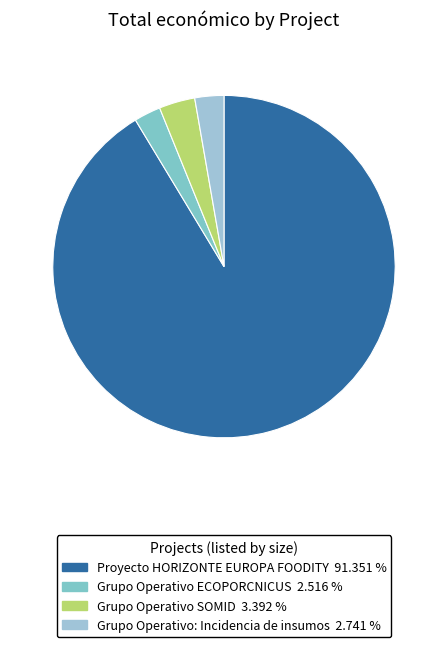

What is the majority slice?

Proyecto HORIZONTE EUROPA FOODITY